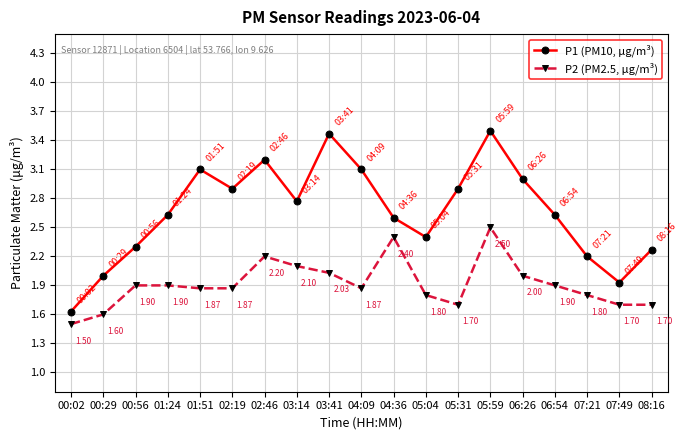

What is the label of the 1st point from the left?

00:02